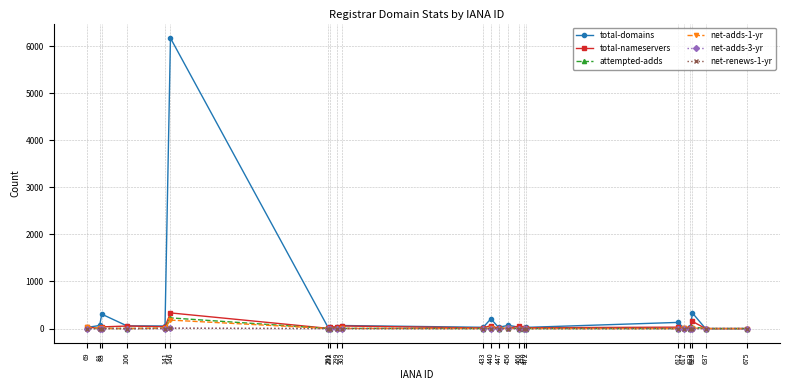

What is the total value across all series at 69?

90